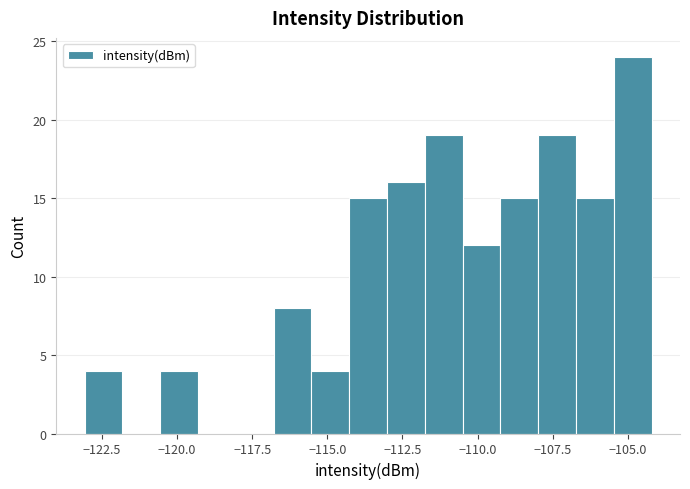

Read against the x-axis, roughly where is the centre of the tallest bar?

-105.0